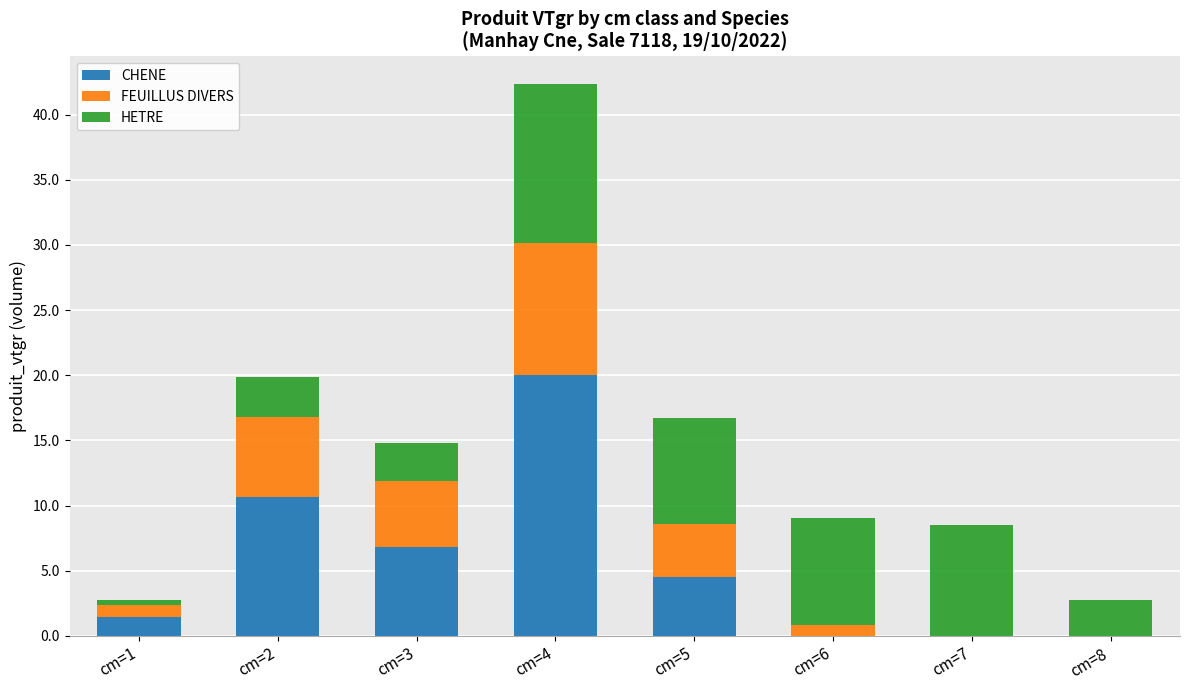

The value of CHENE at cm=8 is 0.0. True or false?

True